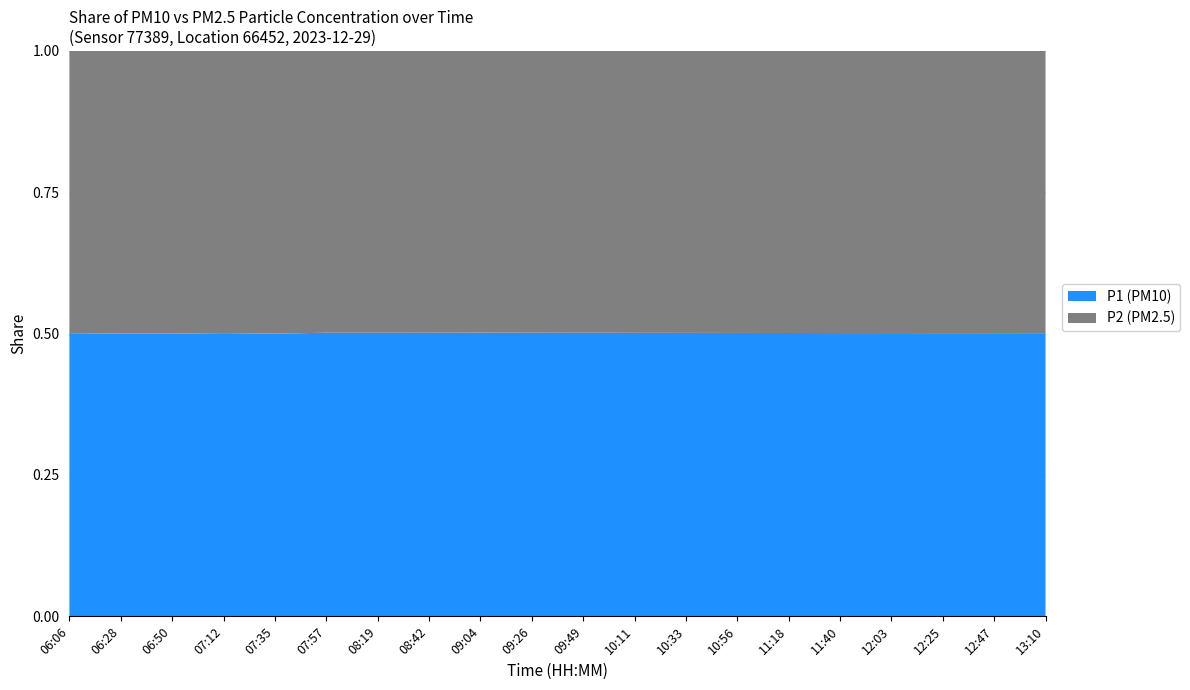

Is it true that P1 (PM10) equals 0.5 at 07:35?

True